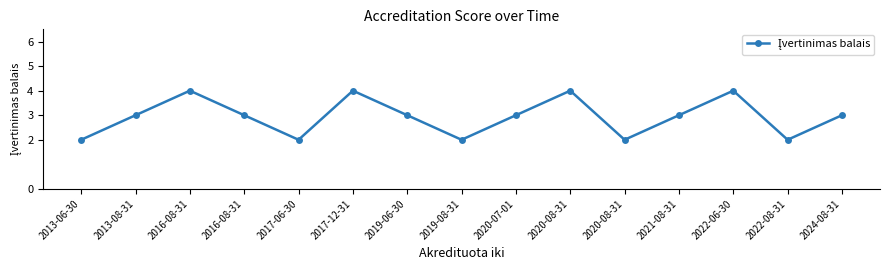

Count the number of data series in this chart.

1